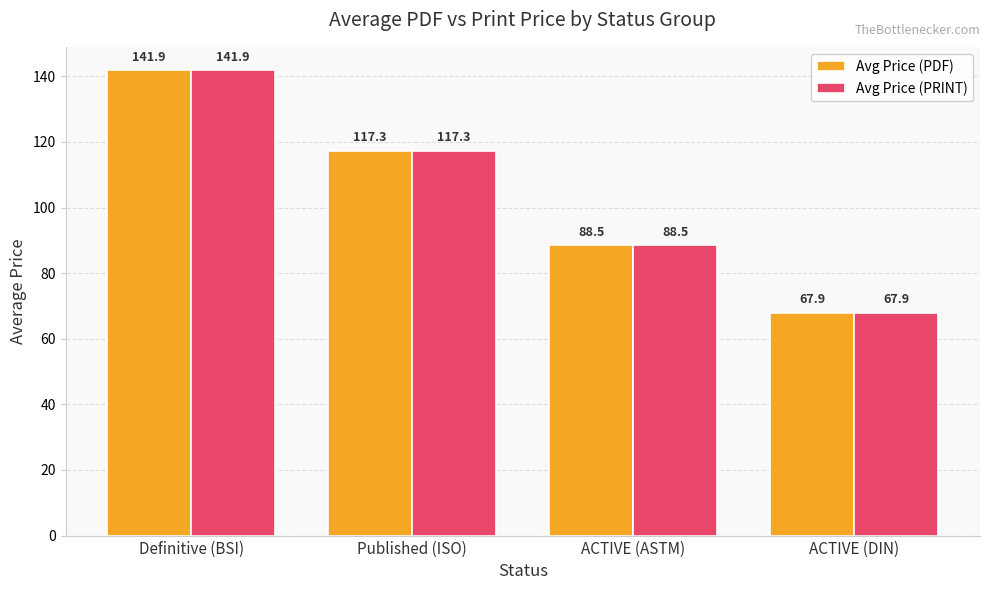

The value of Avg Price (PRINT) at Published (ISO) is 35.3. True or false?

False